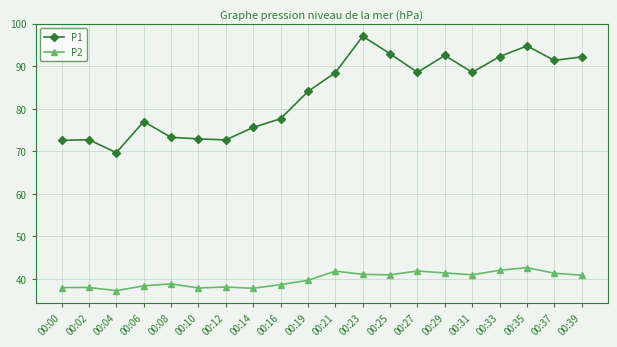

True or false: P1 and P2 cross at least once.

False